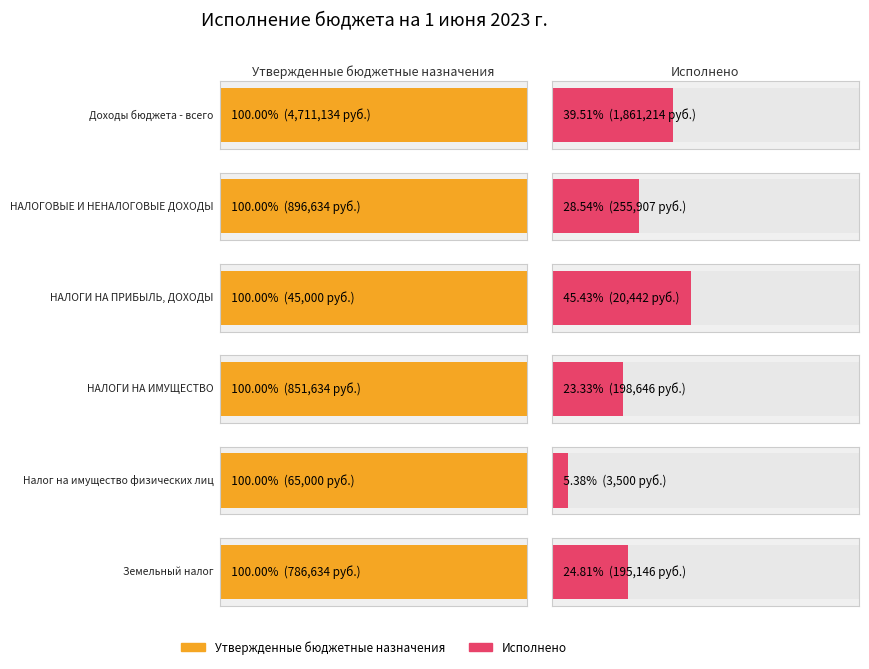

What is the label of the 6th bar from the right?

Доходы бюджета - всего